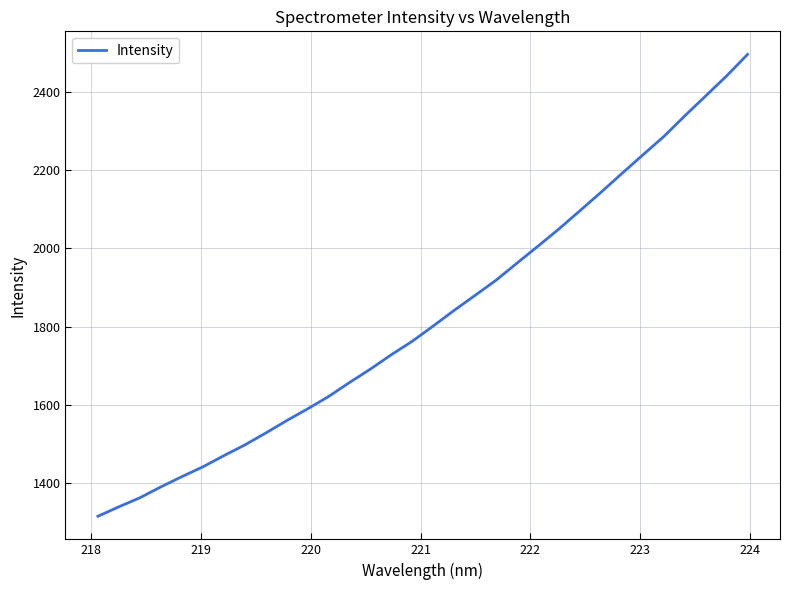

What is the difference between the maximum and minimum values?

1179.8